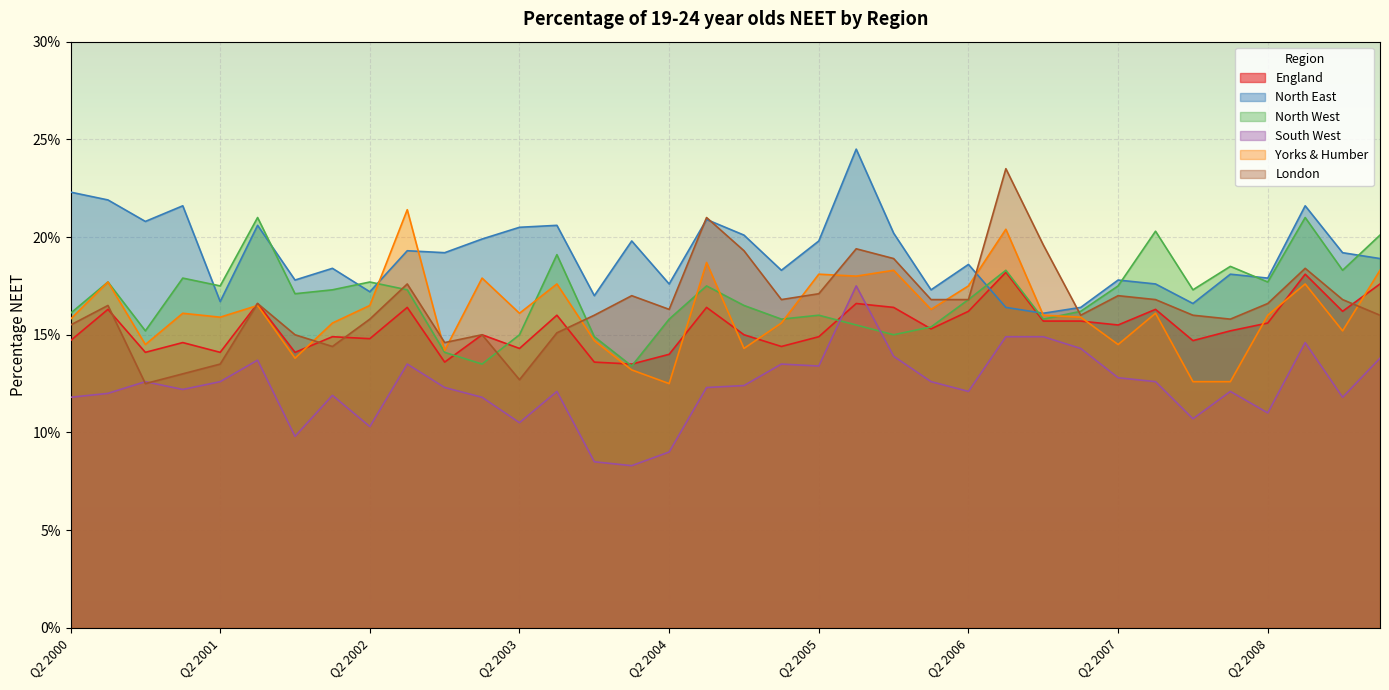

Which series changed the most between Q2 2006 and Q3 2008?

North West